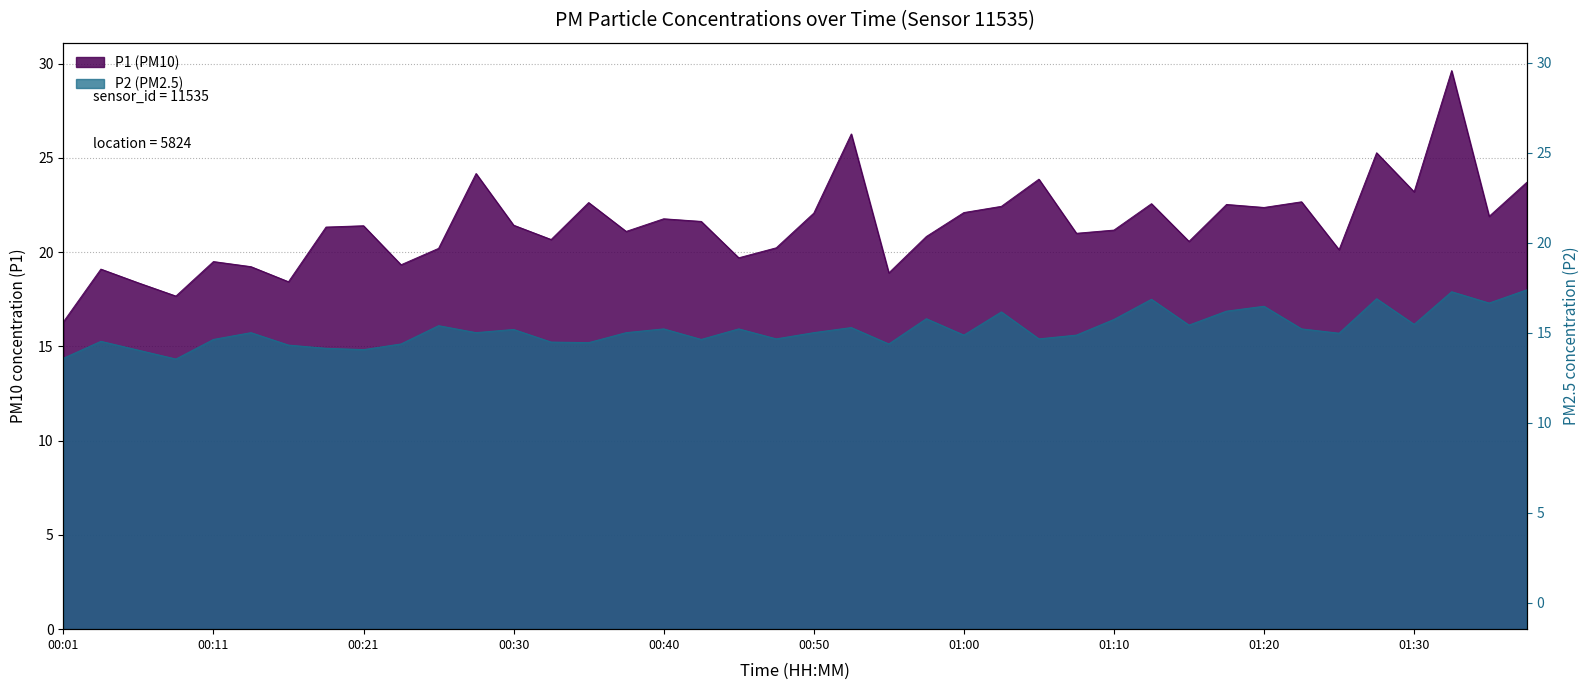

Rank the categories by P2 value from lowest to highest.

00:08, 00:01, 00:06, 00:21, 00:18, 00:16, 00:23, 00:55, 00:35, 00:33, 00:03, 00:11, 00:42, 00:47, 01:05, 01:00, 01:07, 01:25, 00:13, 00:28, 00:38, 00:50, 00:30, 00:40, 00:45, 01:22, 00:52, 00:25, 01:15, 01:30, 01:10, 00:57, 01:02, 01:17, 01:20, 01:35, 01:12, 01:27, 01:32, 01:40